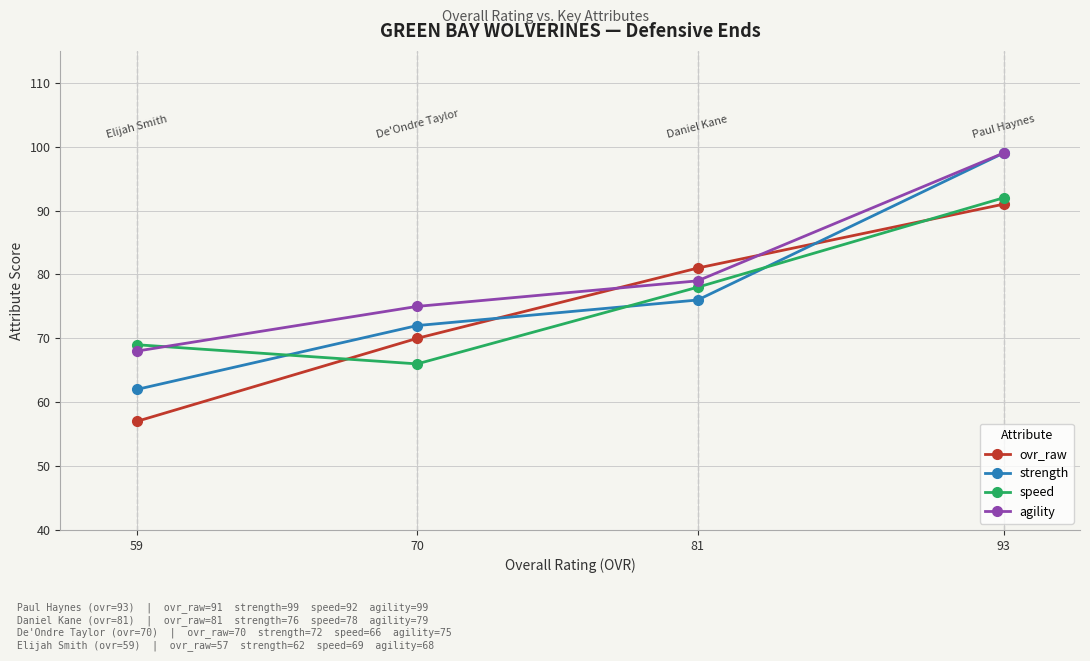

At which label is agility closest to 83?

81